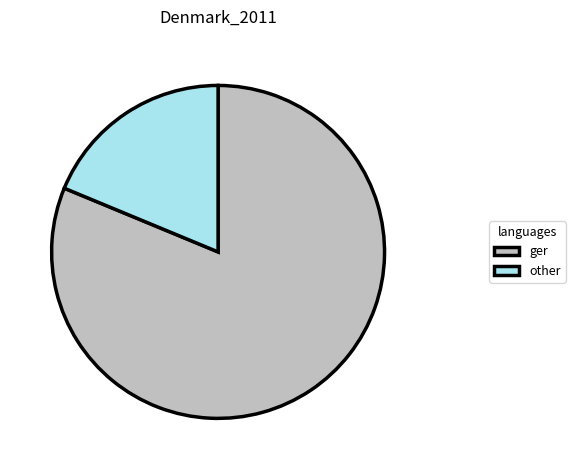

Count the number of slices in the pie.

2